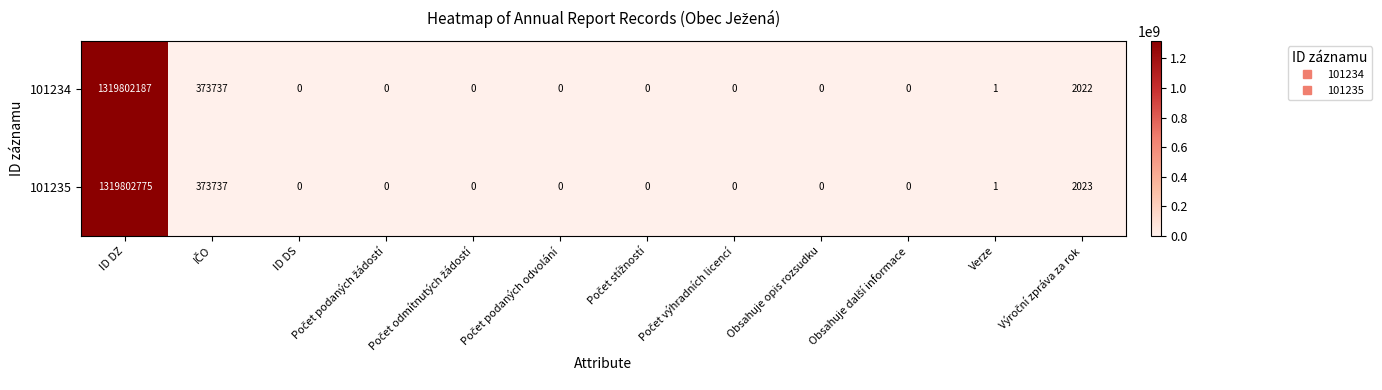

The 101235 series shows 0 at ID DS. True or false?

True